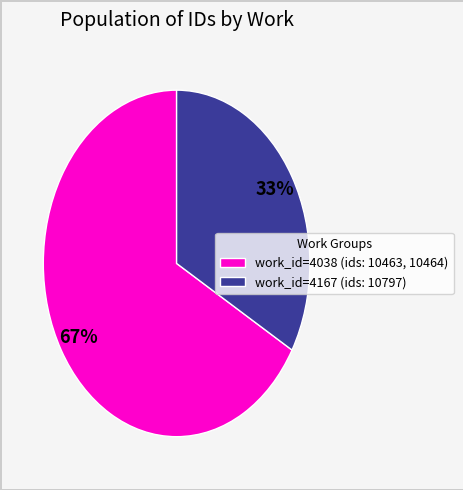

Does work_id=4038 (ids: 10463, 10464) represent more than half of the total?

Yes